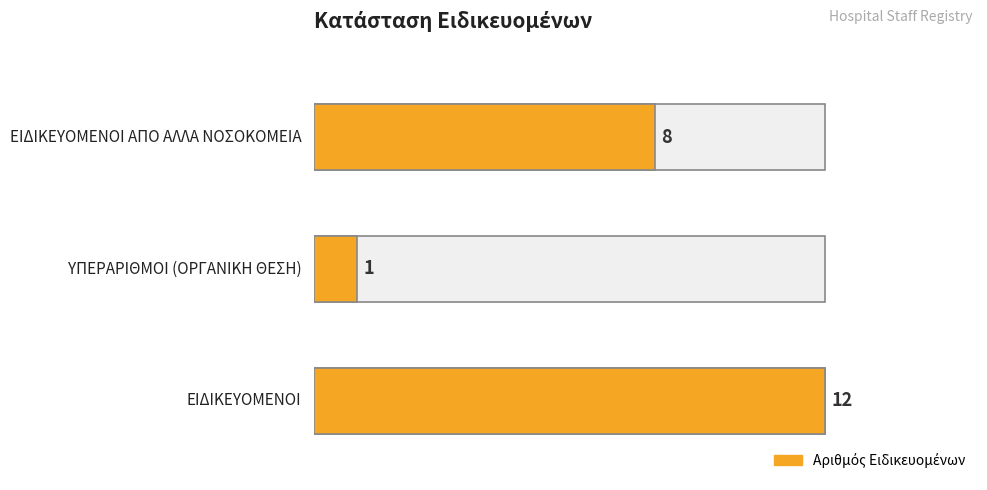

Reading left to right, extract all data points from this chart.

12	1	8